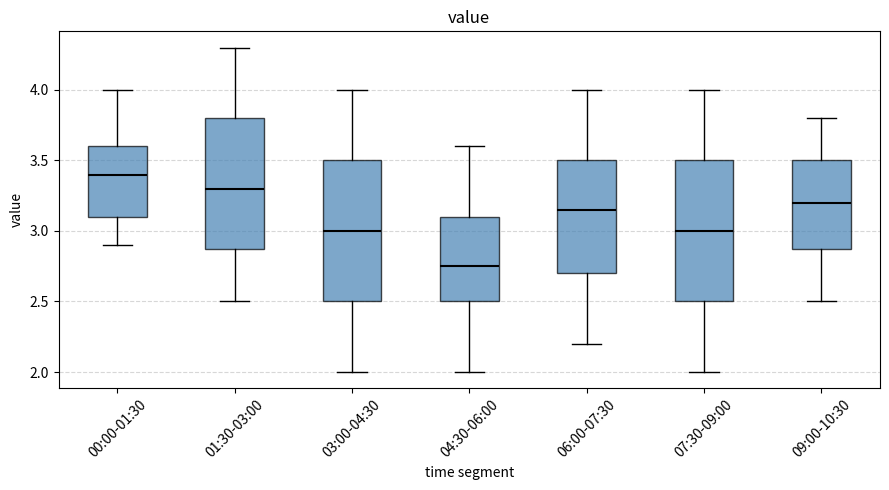

Reading left to right, transcribe this box plot: for each box, give where its median line is, the range the box spans, and where its two whiskers end, as read against the y-axis. The values are not printed on the chart, so give them approximately, as read against the axis.

00:00-01:30: median 3.40, box 3.10 to 3.60, whiskers 2.90 to 4.00
01:30-03:00: median 3.30, box 2.90 to 3.80, whiskers 2.50 to 4.30
03:00-04:30: median 3.00, box 2.50 to 3.50, whiskers 2.00 to 4.00
04:30-06:00: median 2.75, box 2.50 to 3.10, whiskers 2.00 to 3.60
06:00-07:30: median 3.15, box 2.70 to 3.50, whiskers 2.20 to 4.00
07:30-09:00: median 3.00, box 2.50 to 3.50, whiskers 2.00 to 4.00
09:00-10:30: median 3.20, box 2.90 to 3.50, whiskers 2.50 to 3.80